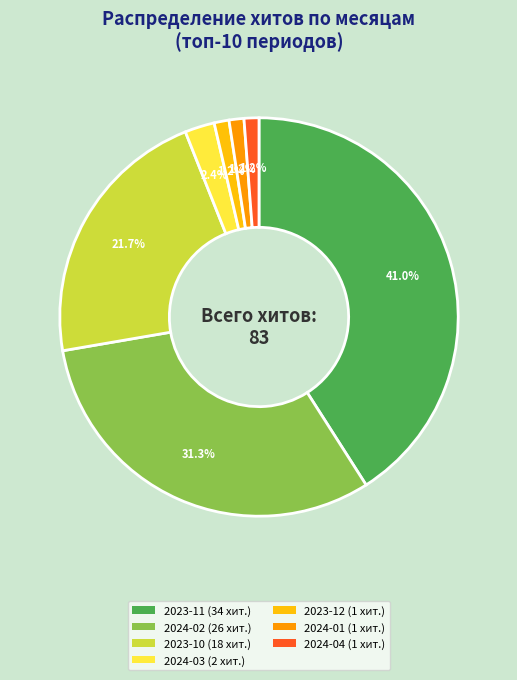

Does any single category account for the majority?

No